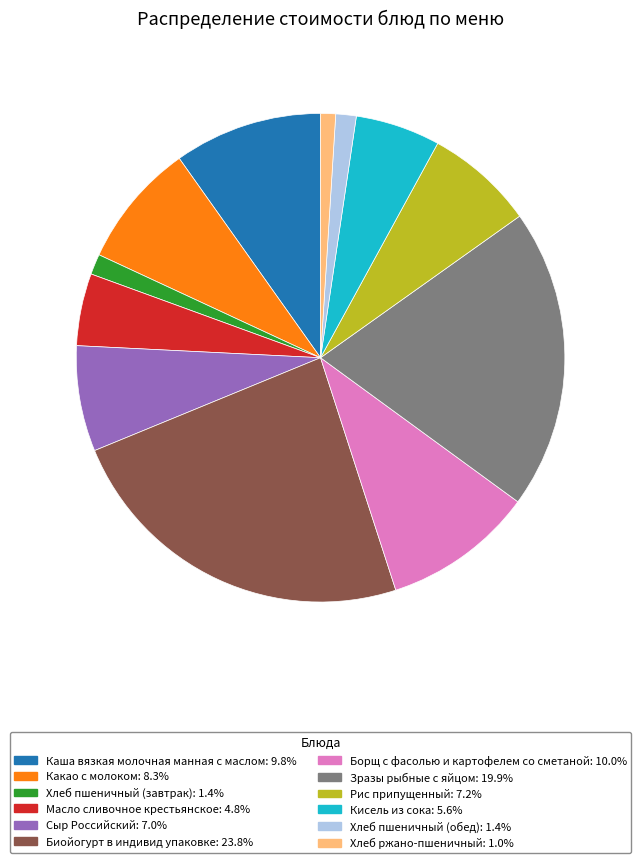

Combined, do Хлеб ржано-пшеничный and Борщ с фасолью и картофелем со сметаной account for over 50%?

No